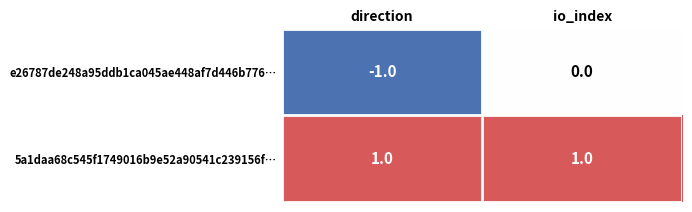

Is it true that 5a1daa68c545f1749016b9e52a90541c239156f… equals 1 at io_index?

True